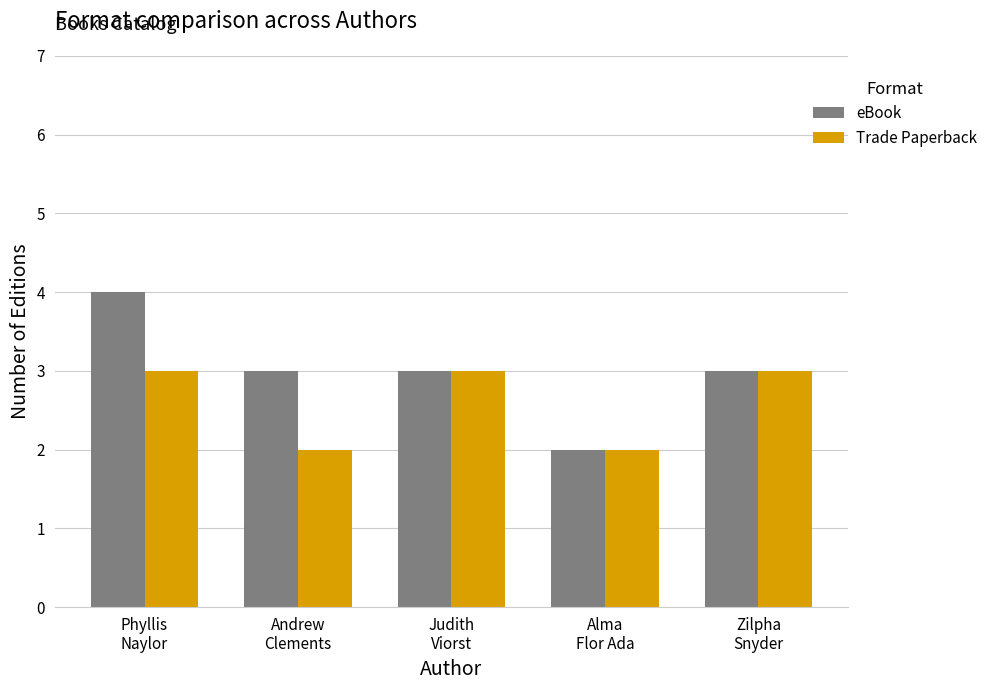

Which series has the largest range (max minus min)?

eBook